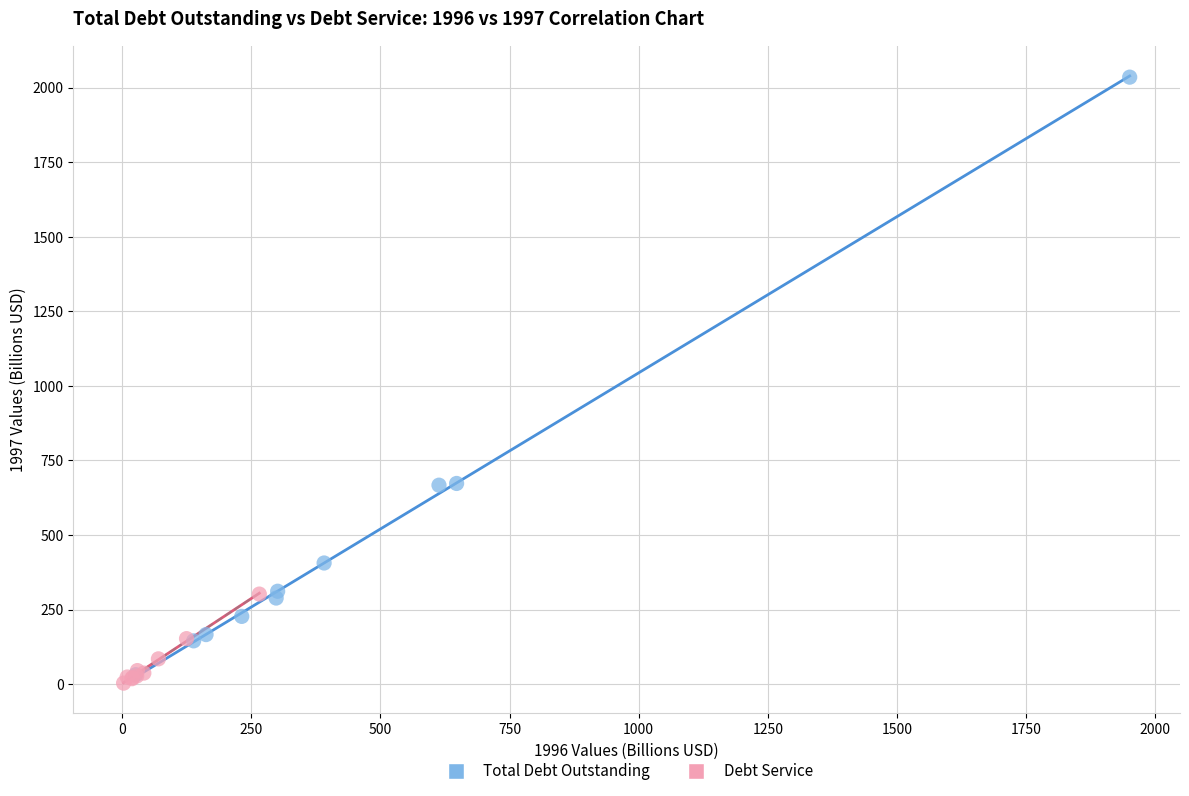

What are all the series names shown in the legend?

Total Debt Outstanding, Debt Service